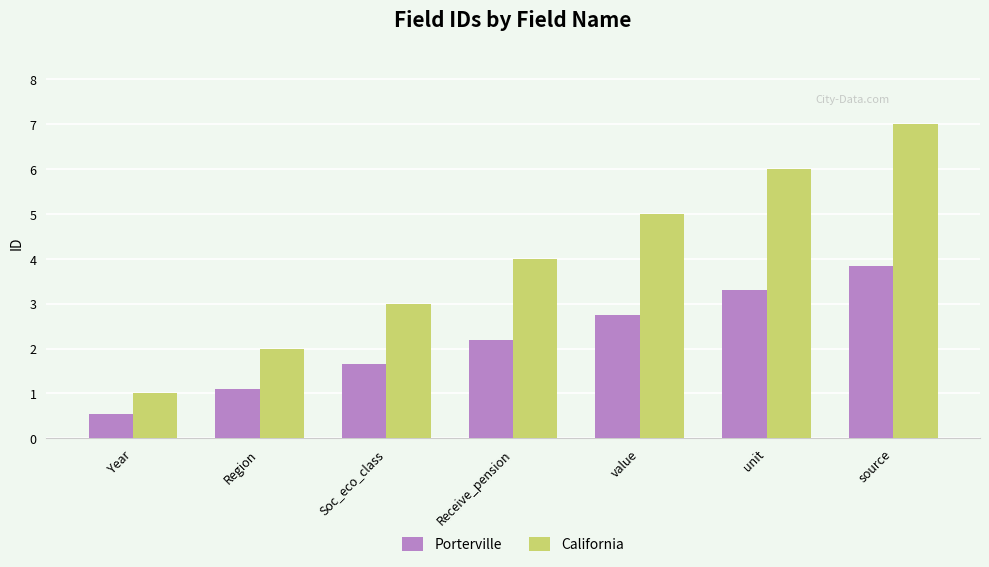

Which category has the highest value in the Porterville series?

source